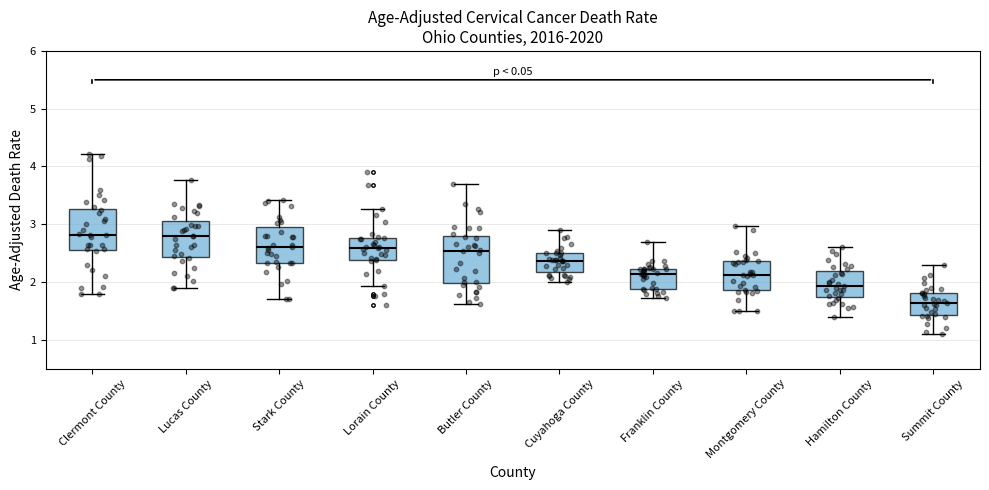

Reading left to right, transcribe this box plot: for each box, give where its median line is, the range the box spans, and where its two whiskers end, as read against the y-axis. The values are not printed on the chart, so give them approximately, as read against the axis.

Clermont County: median 2.8, box 2.5 to 3.3, whiskers 1.8 to 4.2
Lucas County: median 2.8, box 2.4 to 3.1, whiskers 1.9 to 3.8
Stark County: median 2.6, box 2.3 to 2.9, whiskers 1.7 to 3.4
Lorain County: median 2.6, box 2.4 to 2.8, whiskers 1.9 to 3.3
Butler County: median 2.5, box 2.0 to 2.8, whiskers 1.6 to 3.7
Cuyahoga County: median 2.4, box 2.2 to 2.5, whiskers 2.0 to 2.9
Franklin County: median 2.1, box 1.9 to 2.2, whiskers 1.7 to 2.7
Montgomery County: median 2.1, box 1.9 to 2.4, whiskers 1.5 to 3.0
Hamilton County: median 1.9, box 1.7 to 2.2, whiskers 1.4 to 2.6
Summit County: median 1.6, box 1.4 to 1.8, whiskers 1.1 to 2.3